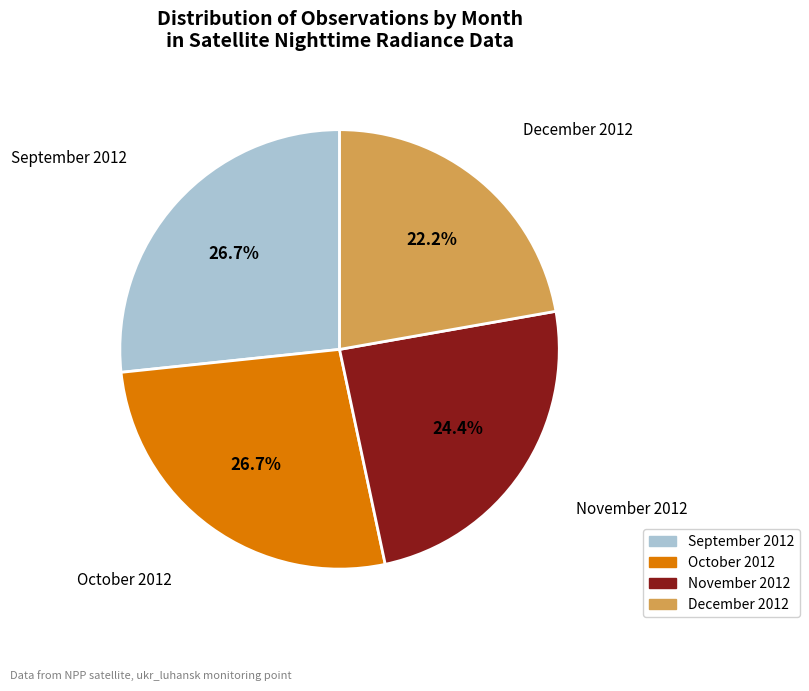

Is there any slice that represents more than half of the pie?

No